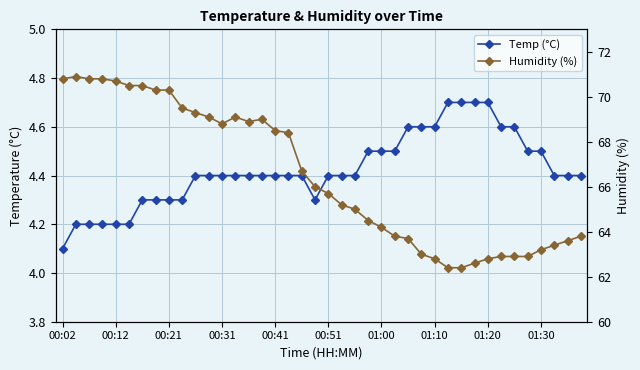

What is the difference between the maximum and second lowest values in the Humidity (%) series?

8.5